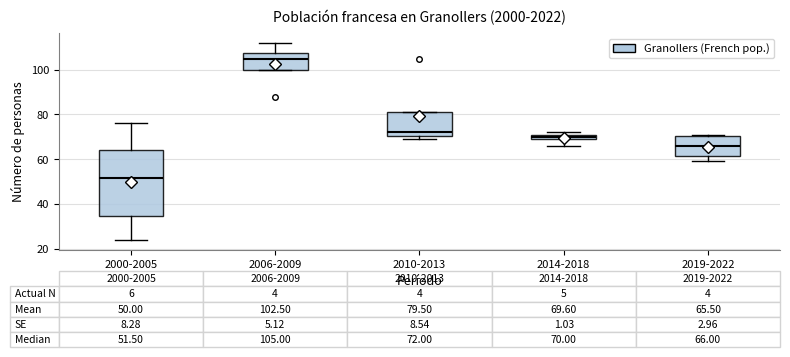

Which box is the tallest, from its lower edge to its upper edge?

2000-2005